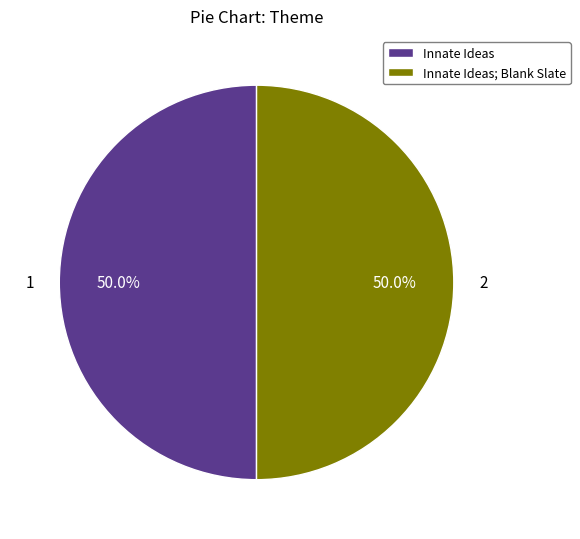

Is the sum of Innate Ideas and Innate Ideas; Blank Slate greater than half?

Yes